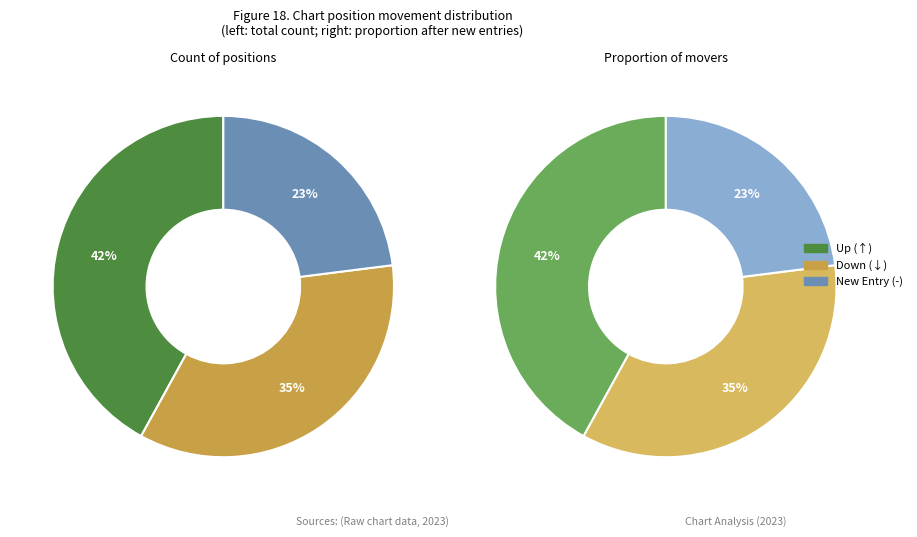

Is down the majority of the pie?

No